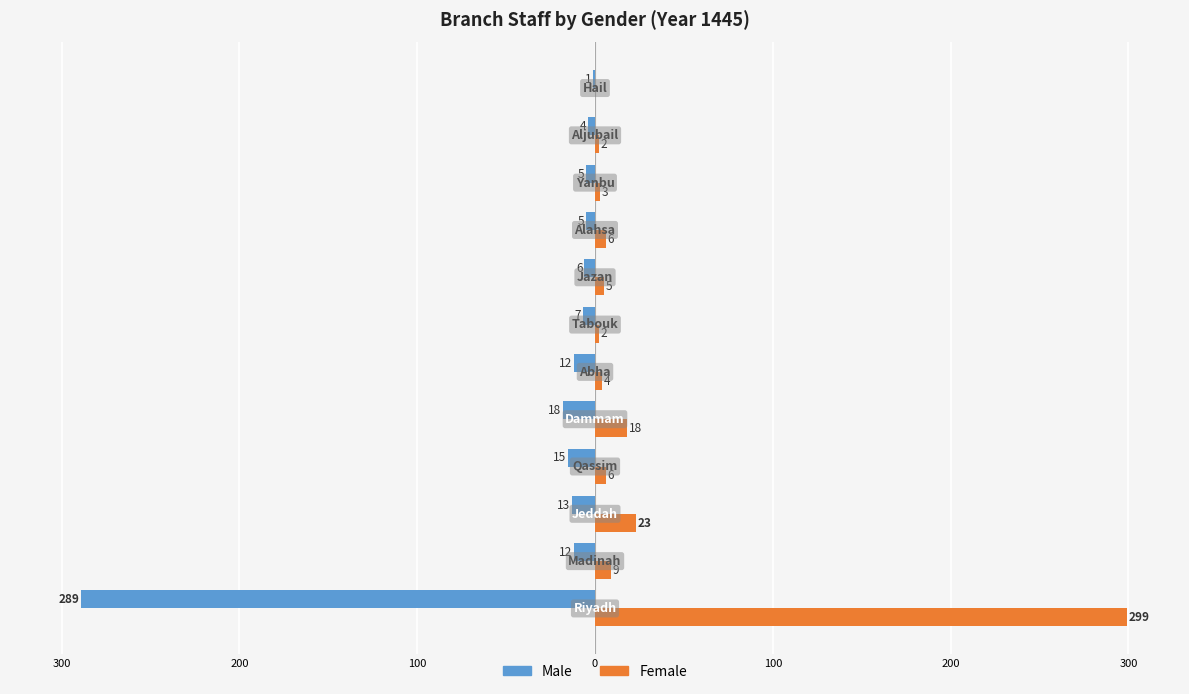

What are all the series names shown in the legend?

Male, Female